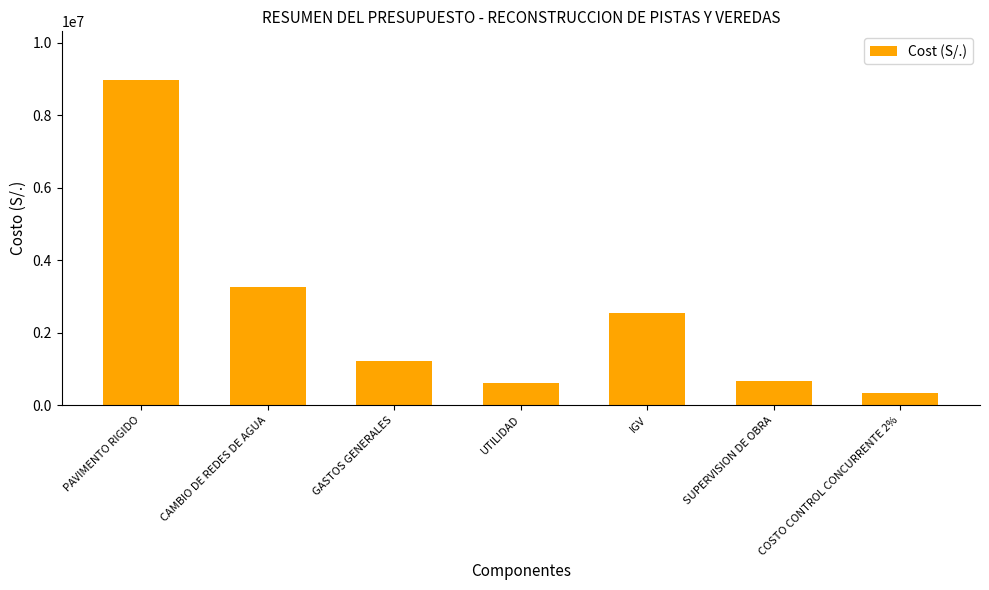

Where is the data nearest to the value 4659878?

CAMBIO DE REDES DE AGUA